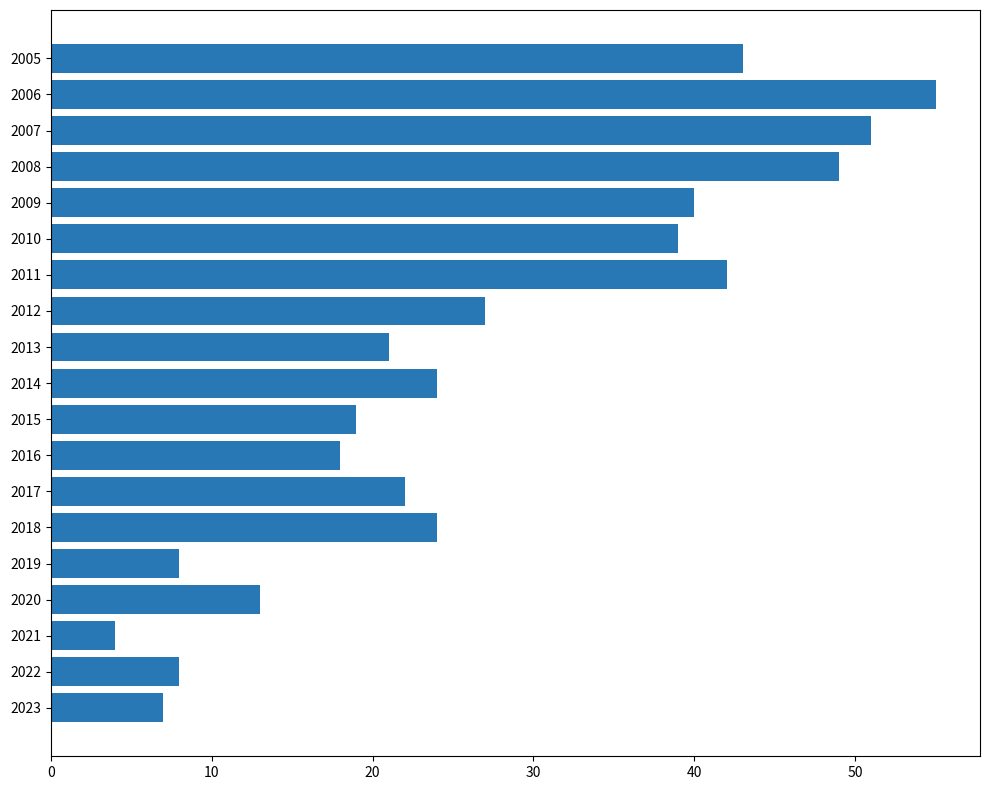

How many series are shown in this chart?

1